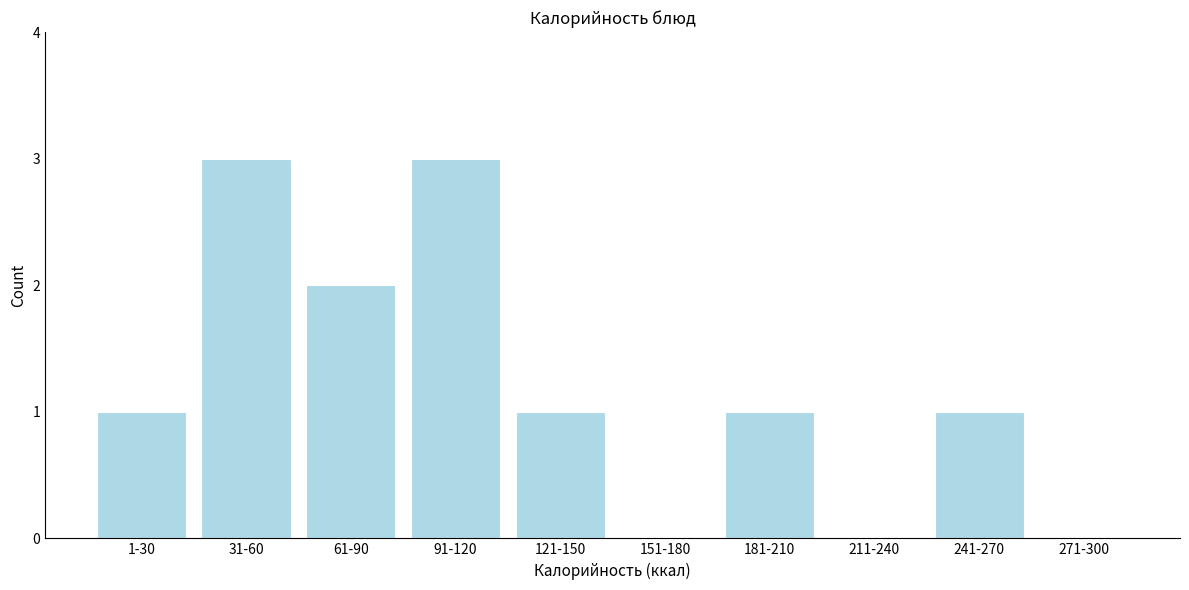

Reading left to right, transcribe all the data shown in this chart.

1-30=1	31-60=3	61-90=2	91-120=3	121-150=1	151-180=0	181-210=1	211-240=0	241-270=1	271-300=0